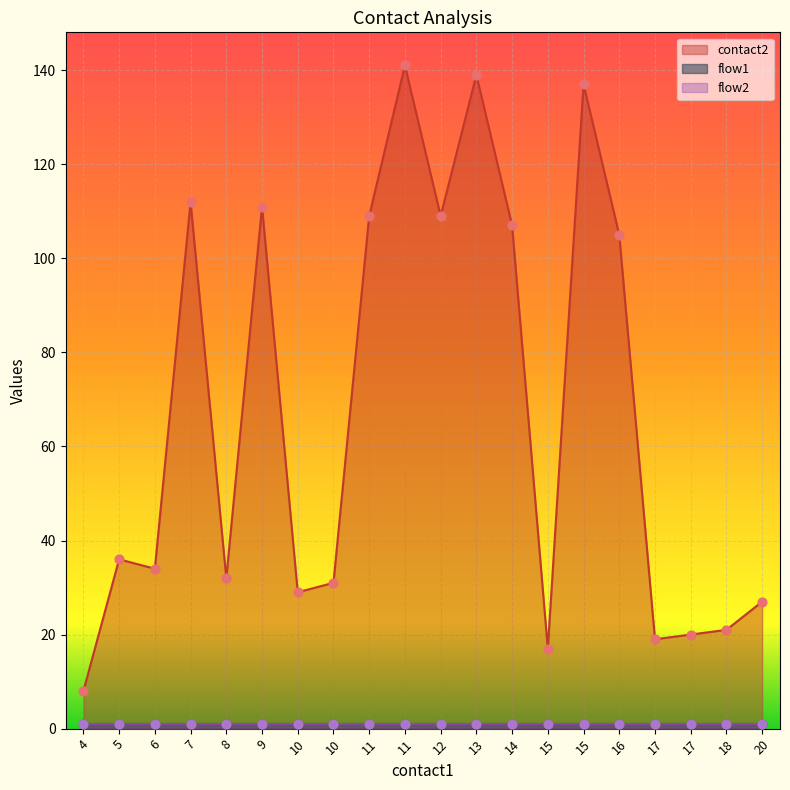

Is the value of flow2 at 13 greater than the value of contact2 at 18?

No